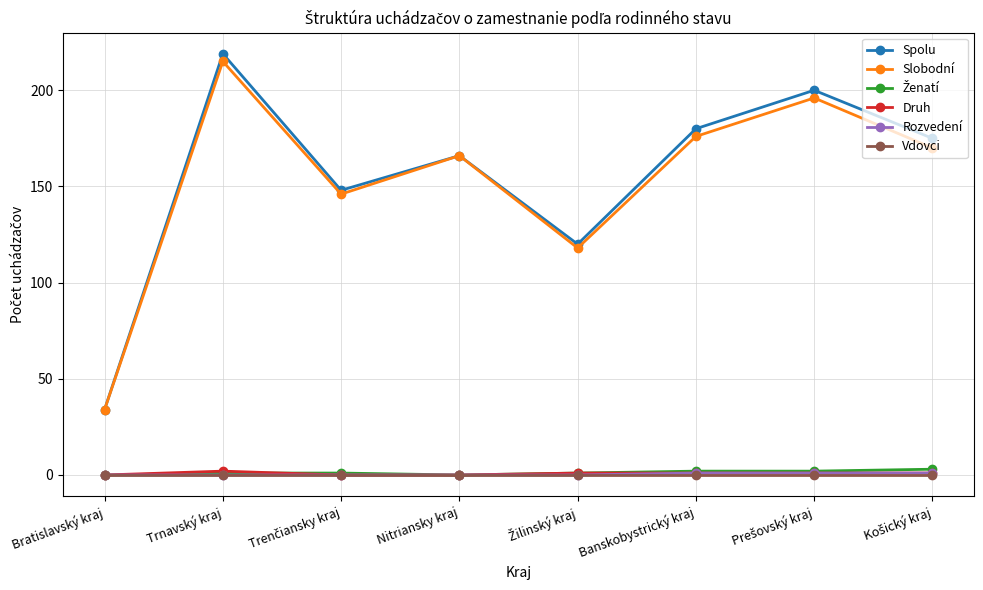

True or false: Vdovci and Spolu intersect in this chart.

False